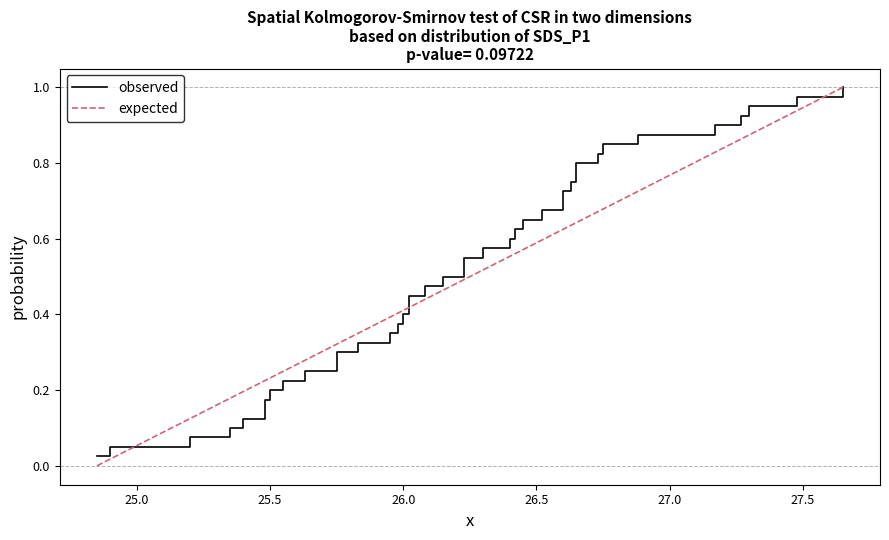

True or false: expected has more than 0 interior local peaks.

False